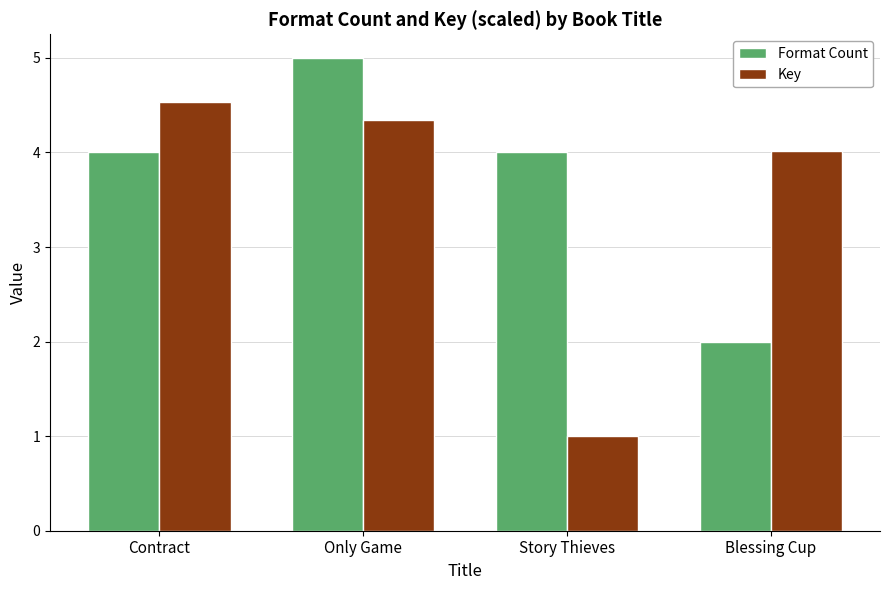

How many series are shown in this chart?

2